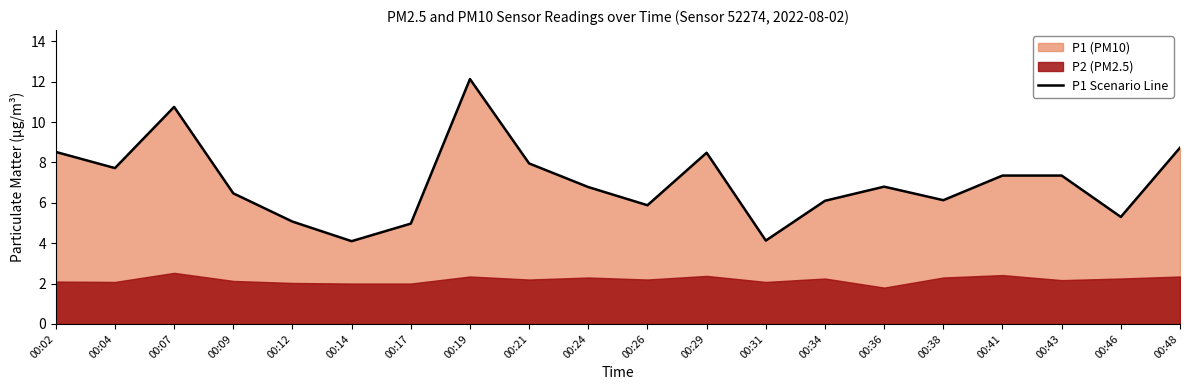

What is the difference between the second highest and second lowest values?

6.6